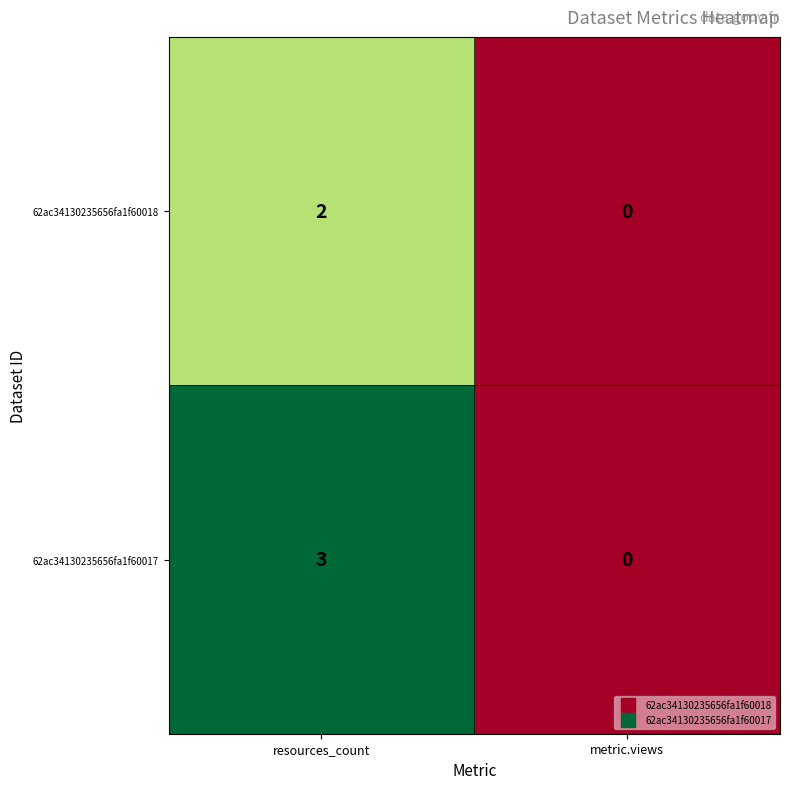

Which category has the highest value across all series?

resources_count